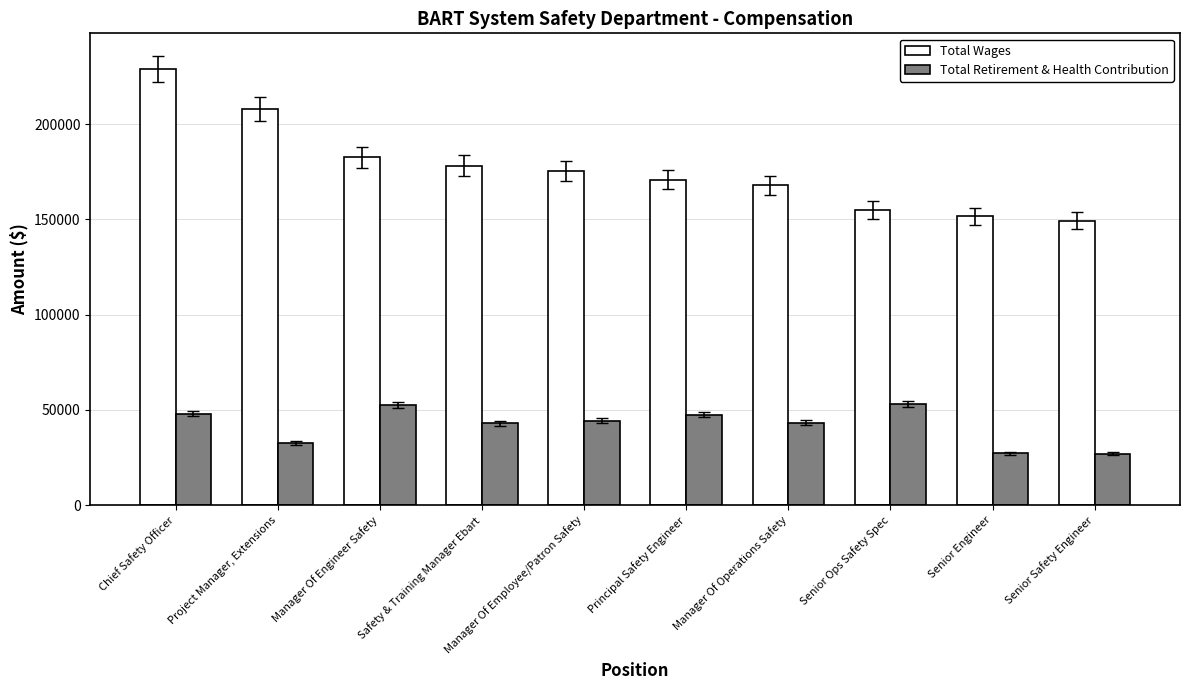

Are the bars horizontal?

No